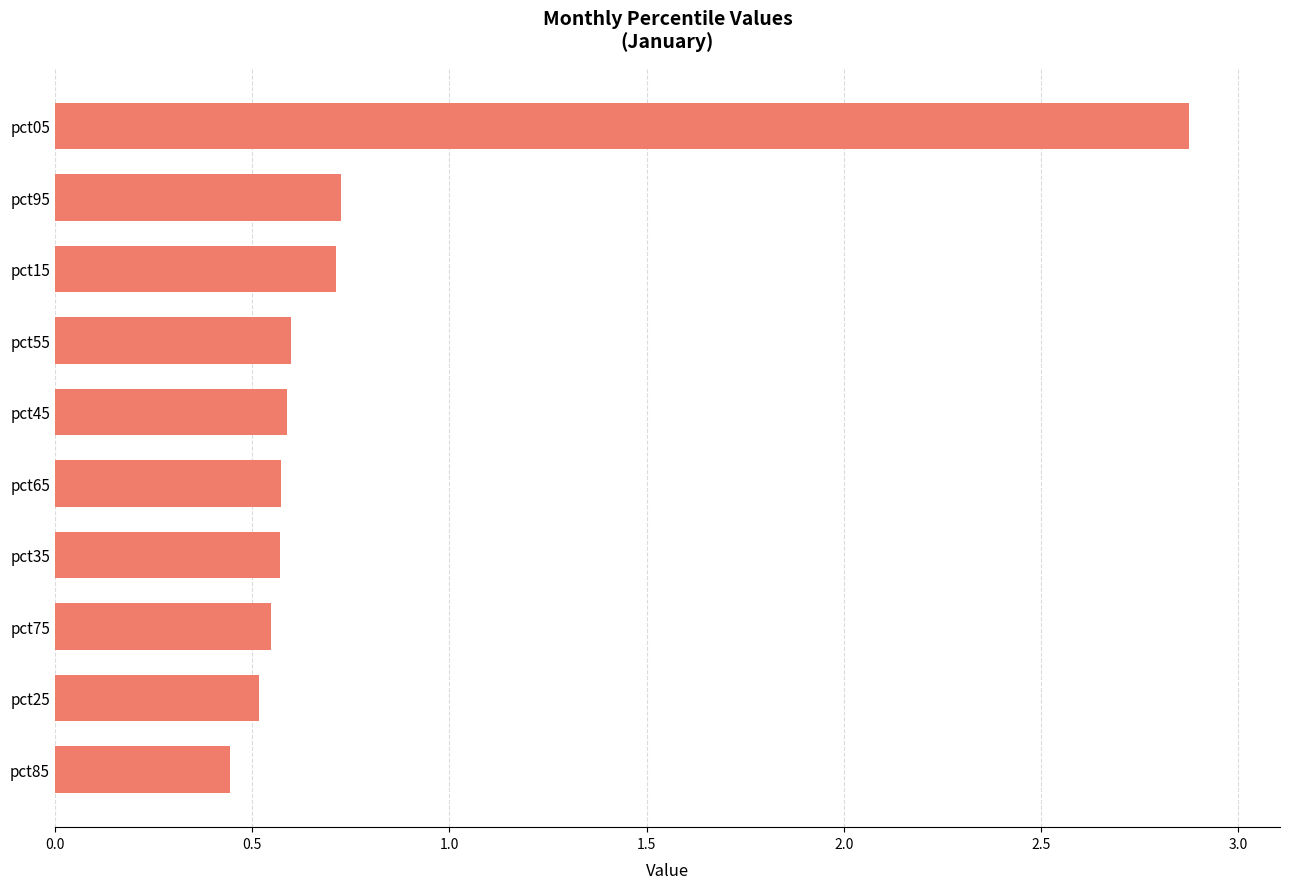

Count the values in the range 0 to 1.

9